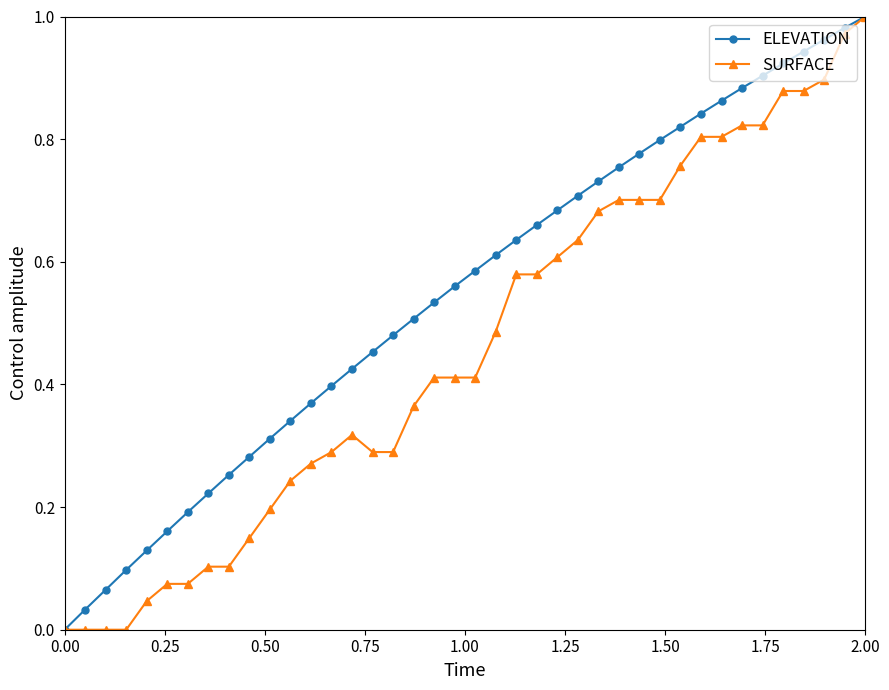

How many distinct data groups are displayed?

2